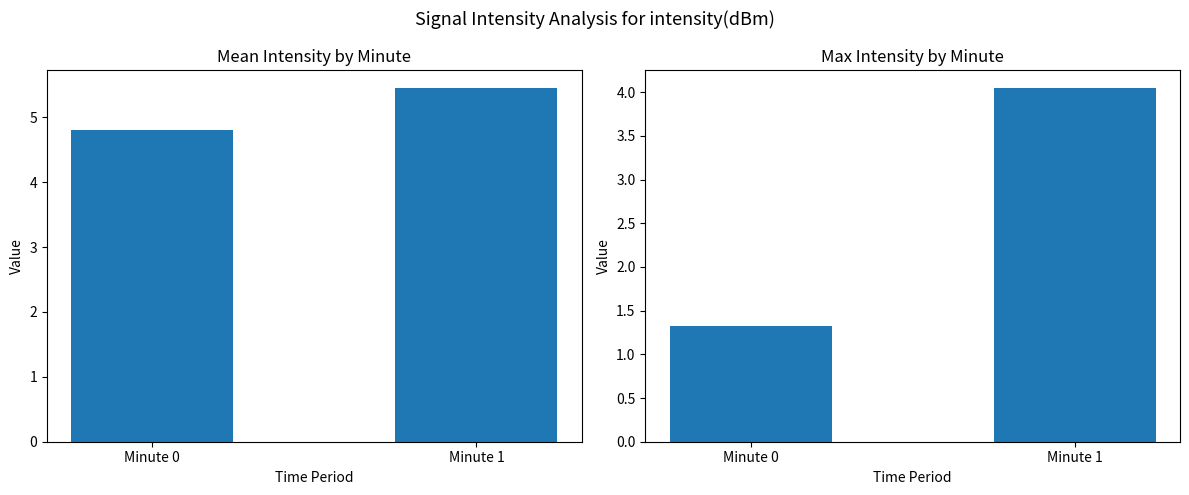

Which has a higher value, Minute 0 or Minute 1?

Minute 1